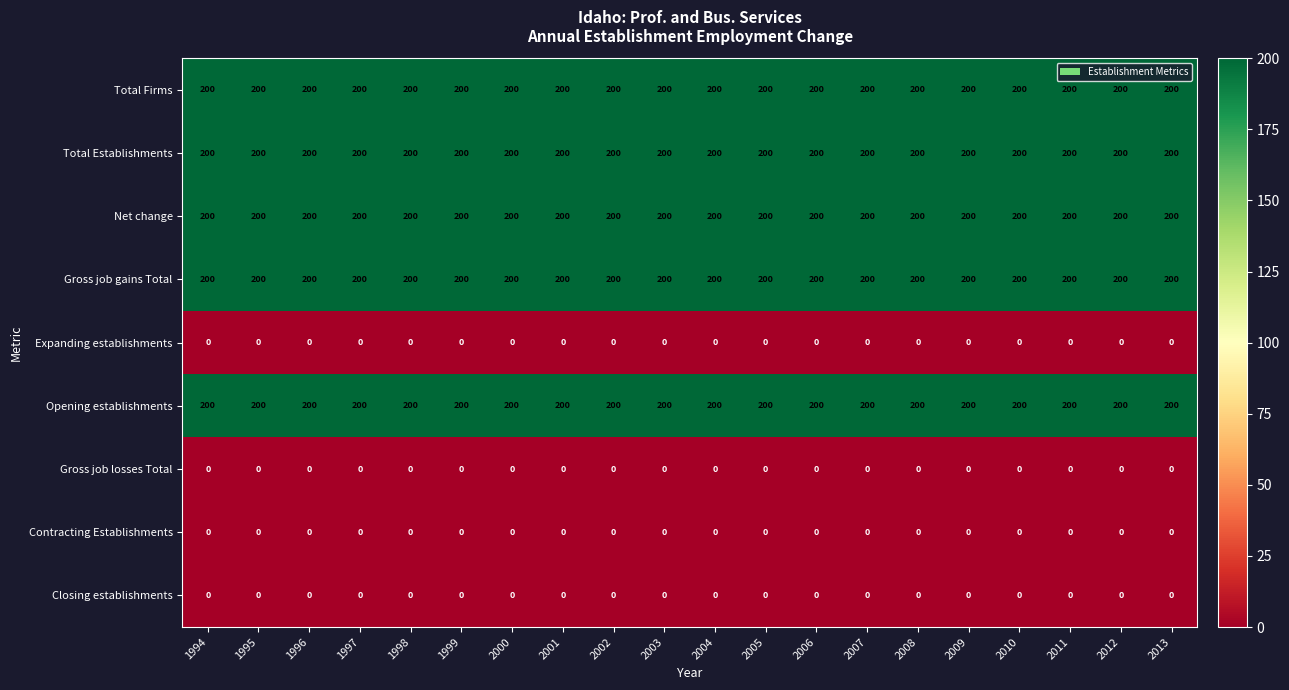

What is the sum of the Net change values at 2001 and 2000?

400